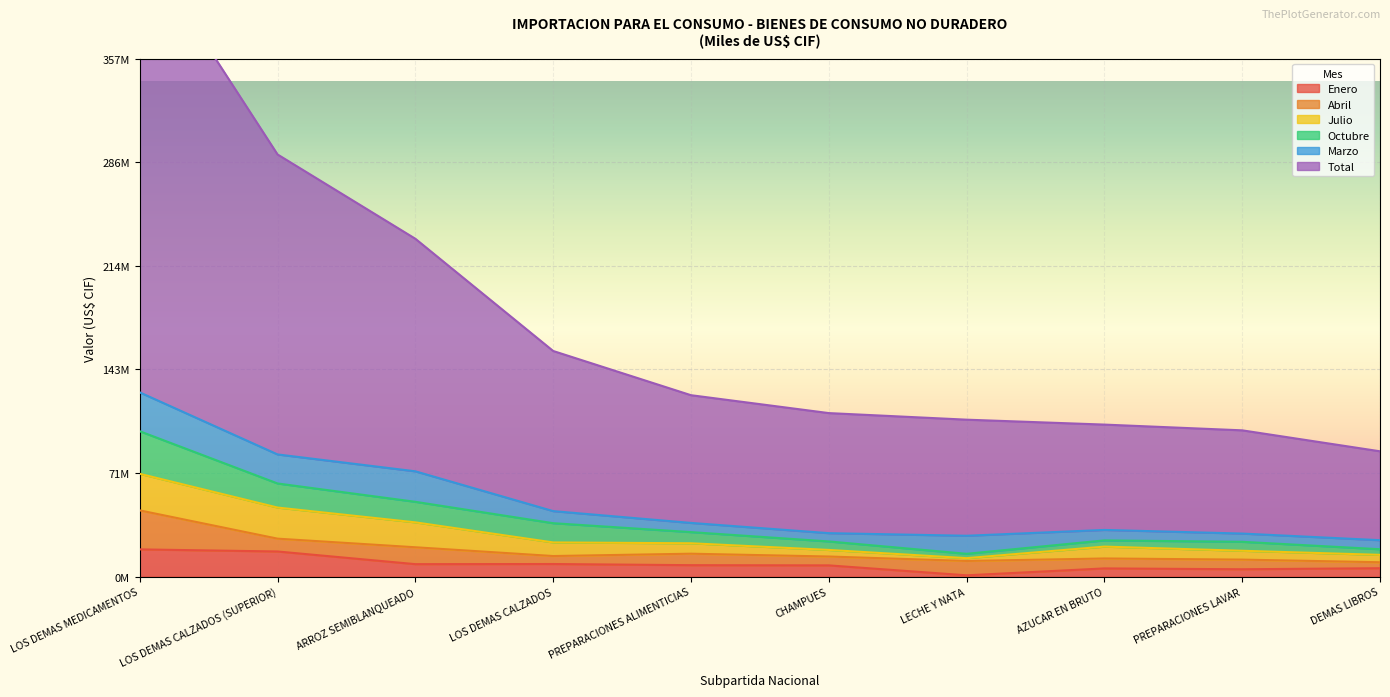

Where is Total nearest to the value 262108629?

LOS DEMAS CALZADOS (SUPERIOR)